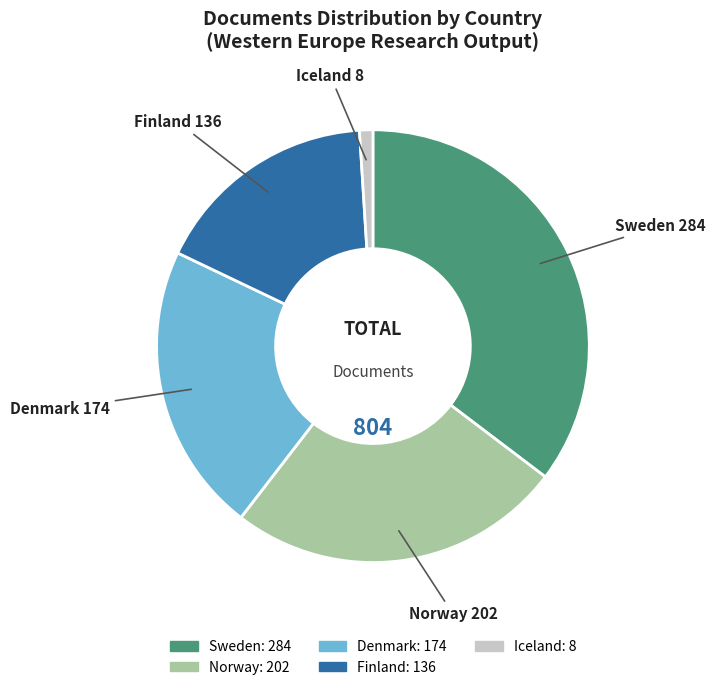

Do Sweden and Norway together represent more than half of the pie?

Yes